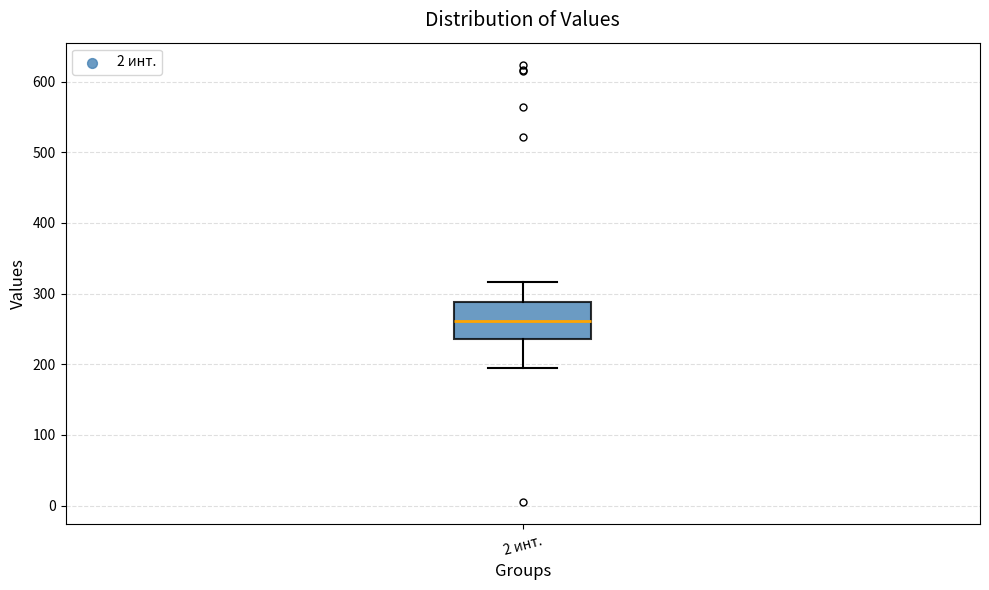

Read this box plot against the y-axis: the position of the median line, the range covered by the box, and the ends of both whiskers. The values are not printed on the chart, so give them approximately, as read against the axis.

median 260, box 240 to 290, whiskers 200 to 320